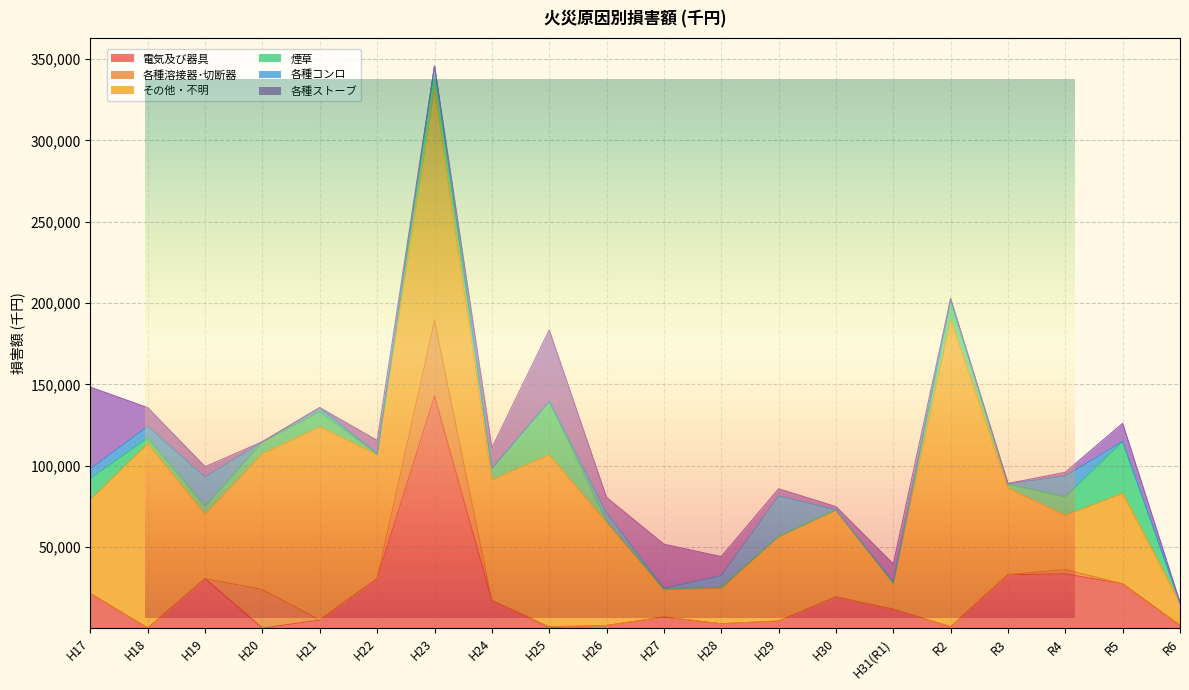

What is the label of the 20th point from the right?

H17